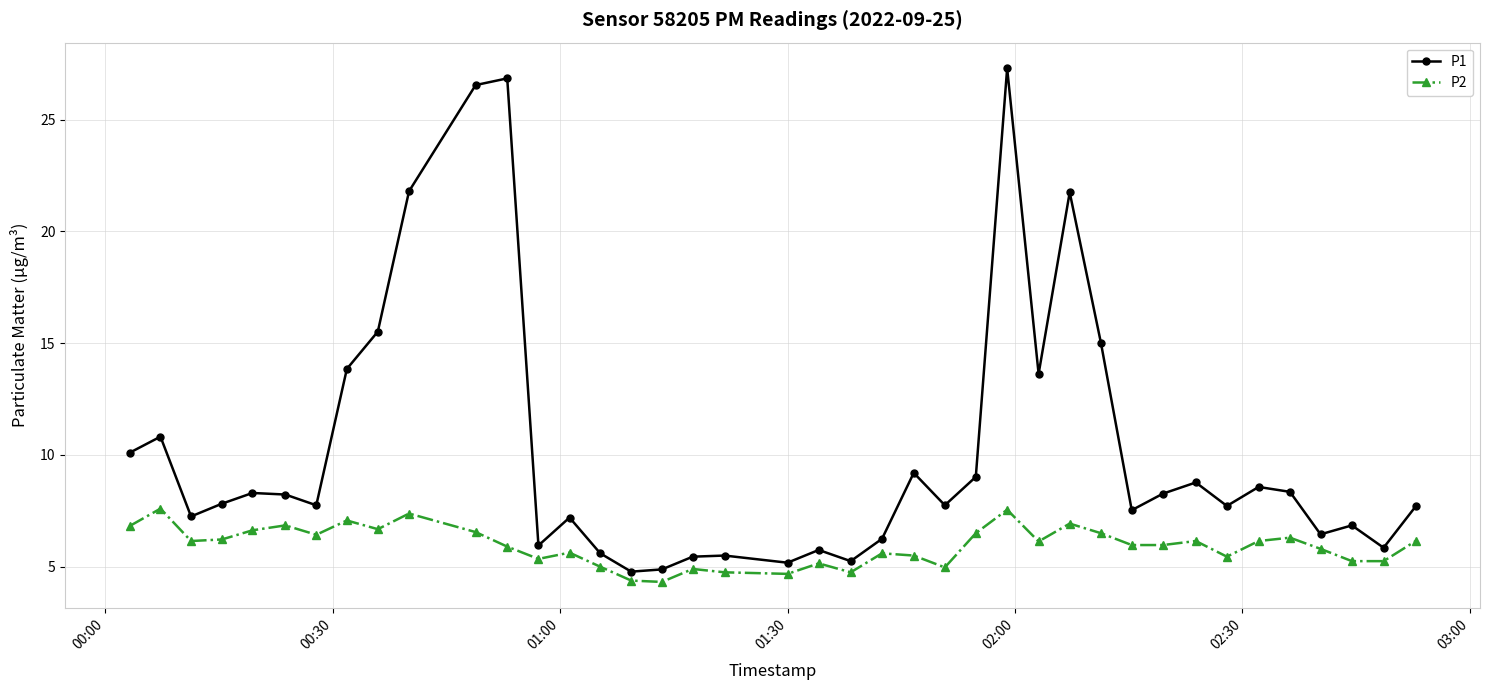

Which series has the widest spread of values?

P1